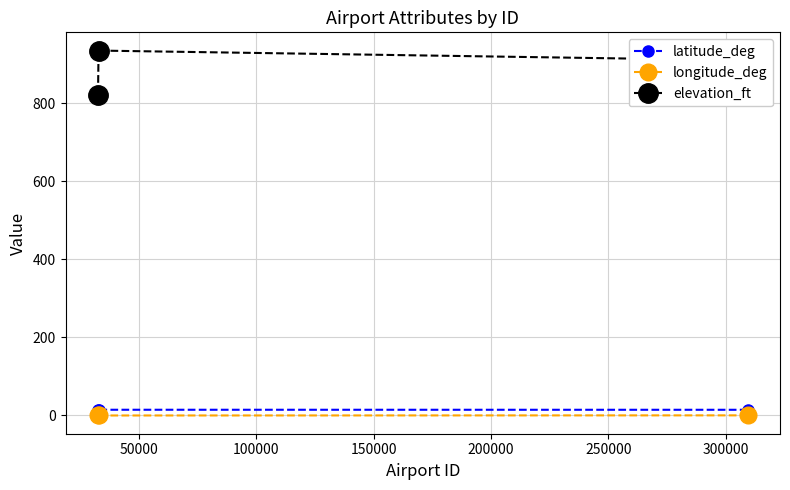

How many longitude_deg values are between 0 and 1?

2